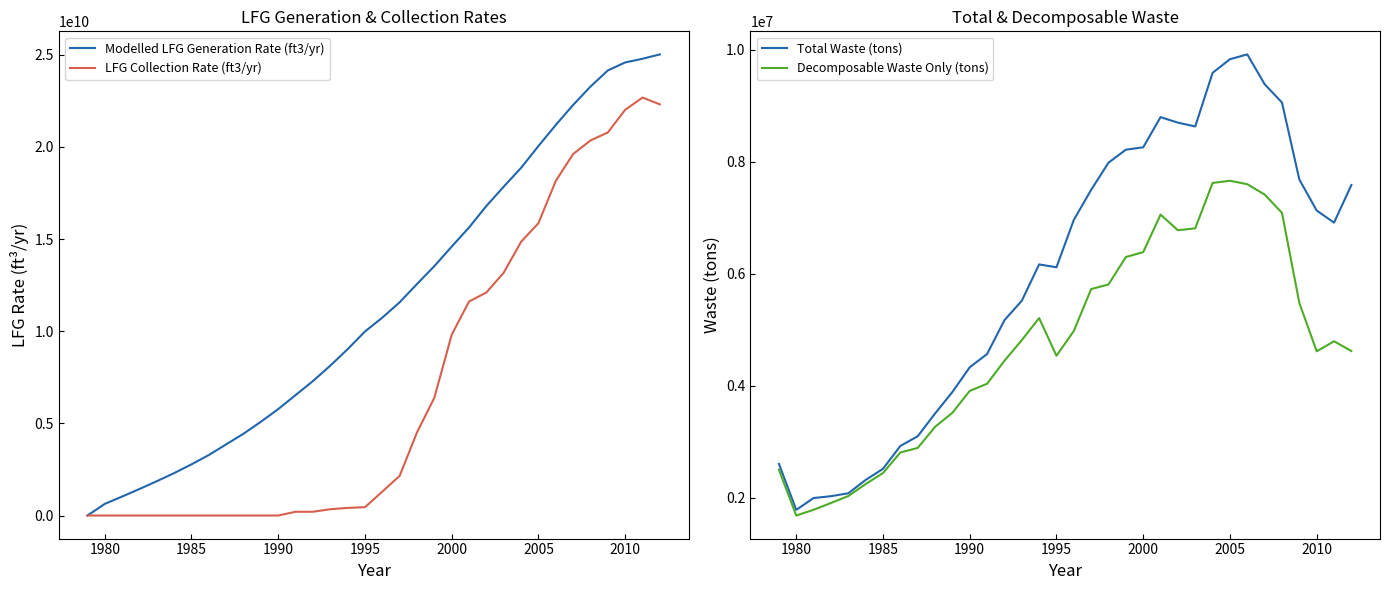

Does the chart have visible grid lines?

No